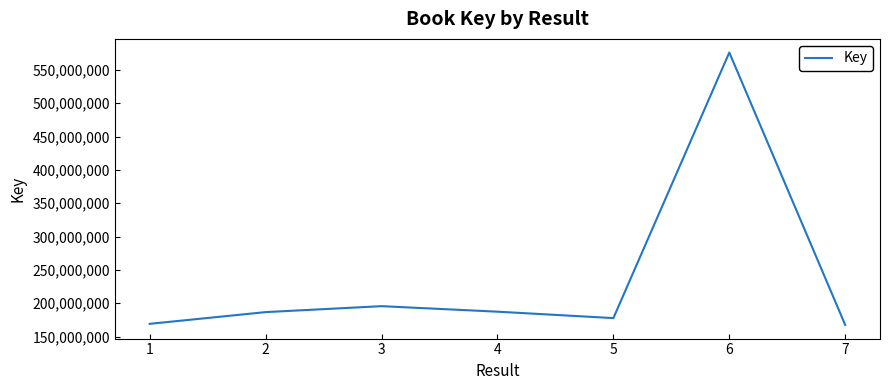

What is the minimum value shown in the chart?

167442592